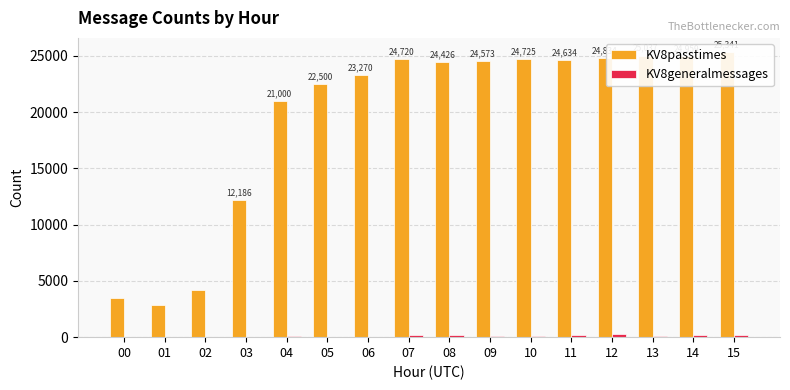

Between 10 and 15, which series saw the biggest shift?

KV8passtimes